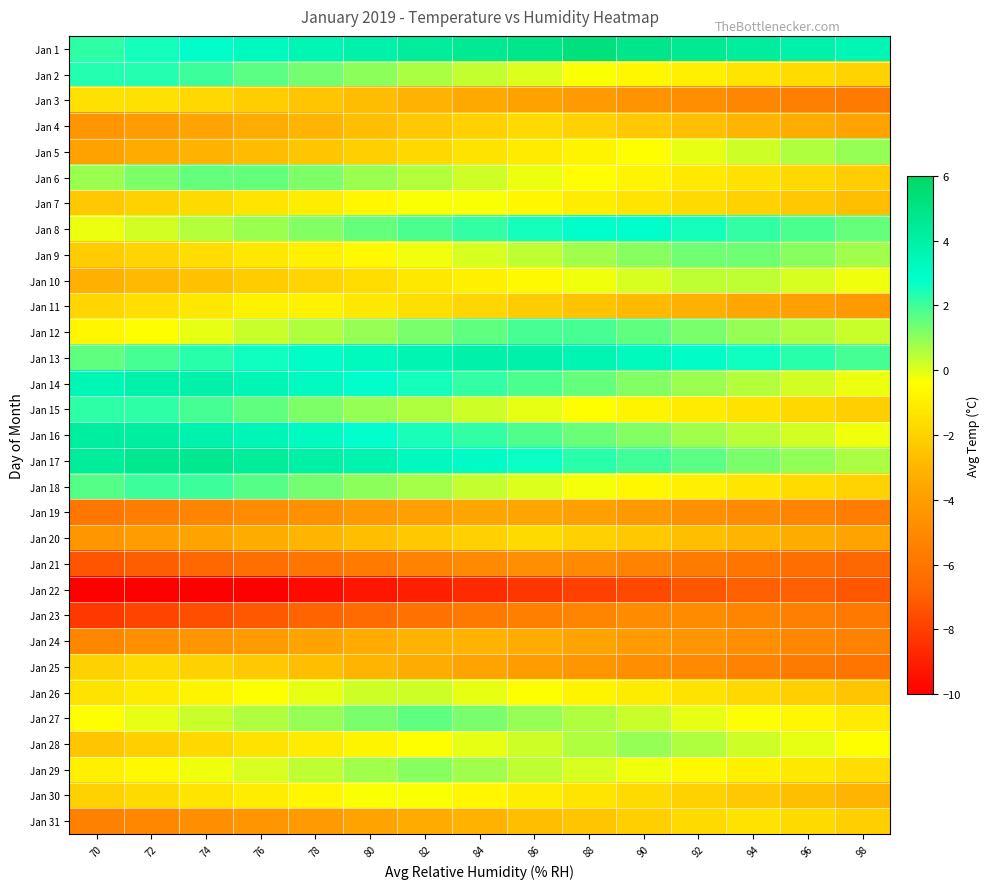

Reading left to right, extract all data points from this chart.

Jan 1: 70=2.2	72=2.5	74=2.9	76=3.2	78=3.5	80=3.9	82=4.2	84=4.5	86=4.9	88=5.2	90=4.9	92=4.5	94=4.2	96=3.9	98=3.5
Jan 2: 70=2.3	72=2.3	74=2.0	76=1.7	78=1.3	80=1.0	82=0.7	84=0.3	86=0.0	88=-0.3	90=-0.7	92=-1.0	94=-1.3	96=-1.7	98=-2.0
Jan 3: 70=-1.5	72=-1.5	74=-1.8	76=-2.1	78=-2.5	80=-2.8	82=-3.1	84=-3.5	86=-3.8	88=-4.1	90=-4.5	92=-4.8	94=-5.1	96=-5.5	98=-5.8
Jan 4: 70=-4.4	72=-4.0	74=-3.7	76=-3.4	78=-3.0	80=-2.7	82=-2.4	84=-2.0	86=-1.7	88=-2.0	90=-2.4	92=-2.7	94=-3.0	96=-3.4	98=-3.7
Jan 5: 70=-3.8	72=-3.4	74=-3.1	76=-2.8	78=-2.4	80=-2.1	82=-1.8	84=-1.4	86=-1.1	88=-0.8	90=-0.4	92=-0.1	94=0.2	96=0.6	98=0.9
Jan 6: 70=0.9	72=1.2	74=1.5	76=1.5	78=1.2	80=0.9	82=0.5	84=0.2	86=-0.1	88=-0.5	90=-0.8	92=-1.1	94=-1.5	96=-1.8	98=-2.1
Jan 7: 70=-2.4	72=-2.0	74=-1.7	76=-1.4	78=-1.0	80=-0.7	82=-0.4	84=-0.4	86=-0.7	88=-1.0	90=-1.4	92=-1.7	94=-2.0	96=-2.4	98=-2.7
Jan 8: 70=-0.2	72=0.2	74=0.5	76=0.8	78=1.2	80=1.5	82=1.8	84=2.2	86=2.5	88=2.8	90=2.8	92=2.5	94=2.2	96=1.8	98=1.5
Jan 9: 70=-2.2	72=-1.9	74=-1.6	76=-1.2	78=-0.9	80=-0.6	82=-0.2	84=0.1	86=0.4	88=0.8	90=1.1	92=1.4	94=1.4	96=1.1	98=0.8
Jan 10: 70=-3.2	72=-2.9	74=-2.6	76=-2.2	78=-1.9	80=-1.6	82=-1.2	84=-0.9	86=-0.6	88=-0.2	90=0.1	92=0.4	94=0.4	96=0.1	98=-0.2
Jan 11: 70=-1.9	72=-1.5	74=-1.2	76=-0.9	78=-0.9	80=-1.2	82=-1.5	84=-1.9	86=-2.2	88=-2.5	90=-2.9	92=-3.2	94=-3.5	96=-3.9	98=-4.2
Jan 12: 70=-0.7	72=-0.4	74=-0.1	76=0.3	78=0.6	80=0.9	82=1.3	84=1.6	86=1.9	88=1.9	90=1.6	92=1.3	94=0.9	96=0.6	98=0.3
Jan 13: 70=1.6	72=1.9	74=2.3	76=2.6	78=2.9	80=3.3	82=3.6	84=3.9	86=3.9	88=3.6	90=3.3	92=2.9	94=2.6	96=2.3	98=1.9
Jan 14: 70=3.5	72=3.8	74=3.8	76=3.5	78=3.2	80=2.8	82=2.5	84=2.2	86=1.8	88=1.5	90=1.2	92=0.8	94=0.5	96=0.2	98=-0.2
Jan 15: 70=2.2	72=2.2	74=1.9	76=1.6	78=1.2	80=0.9	82=0.6	84=0.2	86=-0.1	88=-0.4	90=-0.8	92=-1.1	94=-1.4	96=-1.8	98=-2.1
Jan 16: 70=4.1	72=4.1	74=3.8	76=3.5	78=3.1	80=2.8	82=2.5	84=2.1	86=1.8	88=1.5	90=1.1	92=0.8	94=0.5	96=0.1	98=-0.2
Jan 17: 70=4.3	72=4.6	74=4.6	76=4.3	78=4.0	80=3.6	82=3.3	84=3.0	86=2.6	88=2.3	90=2.0	92=1.6	94=1.3	96=1.0	98=0.6
Jan 18: 70=1.7	72=2.0	74=2.0	76=1.7	78=1.4	80=1.0	82=0.7	84=0.4	86=0.0	88=-0.3	90=-0.6	92=-1.0	94=-1.3	96=-1.6	98=-2.0
Jan 19: 70=-5.9	72=-5.6	74=-5.2	76=-4.9	78=-4.6	80=-4.2	82=-3.9	84=-3.6	86=-3.6	88=-3.9	90=-4.2	92=-4.6	94=-4.9	96=-5.2	98=-5.6
Jan 20: 70=-4.4	72=-4.0	74=-3.7	76=-3.4	78=-3.0	80=-2.7	82=-2.4	84=-2.0	86=-1.7	88=-2.0	90=-2.4	92=-2.7	94=-3.0	96=-3.4	98=-3.7
Jan 21: 70=-7.4	72=-7.0	74=-6.7	76=-6.4	78=-6.0	80=-5.7	82=-5.4	84=-5.0	86=-4.7	88=-5.0	90=-5.4	92=-5.7	94=-6.0	96=-6.4	98=-6.7
Jan 22: 70=-11.0	72=-10.6	74=-10.3	76=-10.0	78=-9.6	80=-9.3	82=-9.0	84=-8.6	86=-8.3	88=-8.0	90=-7.6	92=-7.3	94=-7.0	96=-7.0	98=-7.3
Jan 23: 70=-8.2	72=-7.9	74=-7.5	76=-7.2	78=-6.9	80=-6.5	82=-6.2	84=-5.9	86=-5.5	88=-5.2	90=-4.9	92=-4.9	94=-5.2	96=-5.5	98=-5.9
Jan 24: 70=-5.1	72=-4.7	74=-4.4	76=-4.1	78=-3.7	80=-3.4	82=-3.1	84=-3.1	86=-3.4	88=-3.7	90=-4.1	92=-4.4	94=-4.7	96=-5.1	98=-5.4
Jan 25: 70=-2.0	72=-1.7	74=-2.0	76=-2.4	78=-2.7	80=-3.0	82=-3.4	84=-3.7	86=-4.0	88=-4.4	90=-4.7	92=-5.0	94=-5.4	96=-5.7	98=-6.0
Jan 26: 70=-1.4	72=-1.1	74=-0.8	76=-0.4	78=-0.1	80=0.2	82=0.2	84=-0.1	86=-0.4	88=-0.8	90=-1.1	92=-1.4	94=-1.8	96=-2.1	98=-2.4
Jan 27: 70=-0.4	72=-0.1	74=0.3	76=0.6	78=0.9	80=1.3	82=1.6	84=1.3	86=0.9	88=0.6	90=0.3	92=-0.1	94=-0.4	96=-0.7	98=-1.1
Jan 28: 70=-2.4	72=-2.1	74=-1.8	76=-1.4	78=-1.1	80=-0.8	82=-0.4	84=-0.1	86=0.2	88=0.6	90=0.9	92=0.6	94=0.2	96=-0.1	98=-0.4
Jan 29: 70=-0.9	72=-0.6	74=-0.2	76=0.1	78=0.4	80=0.8	82=1.1	84=0.8	86=0.4	88=0.1	90=-0.2	92=-0.6	94=-0.9	96=-1.2	98=-1.6
Jan 30: 70=-2.0	72=-1.7	74=-1.4	76=-1.0	78=-0.7	80=-0.4	82=-0.4	84=-0.7	86=-1.0	88=-1.4	90=-1.7	92=-2.0	94=-2.4	96=-2.7	98=-3.0
Jan 31: 70=-5.4	72=-5.1	74=-4.7	76=-4.4	78=-4.1	80=-3.7	82=-3.4	84=-3.1	86=-2.7	88=-2.4	90=-2.1	92=-1.7	94=-1.4	96=-1.7	98=-2.1